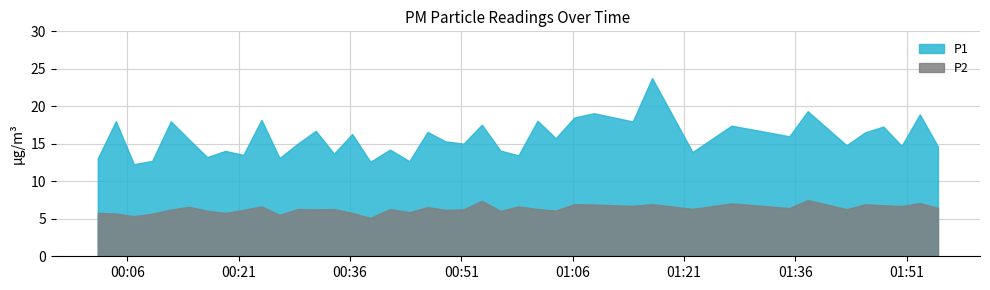

What are all the series names shown in the legend?

P1, P2